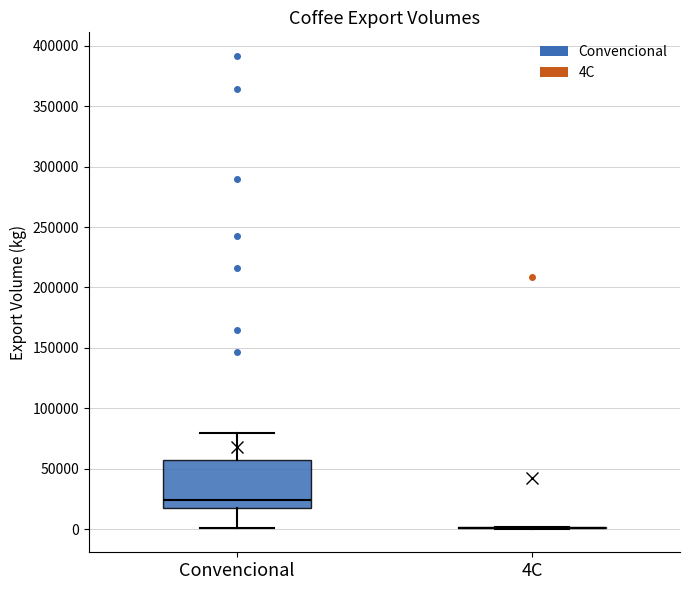

Which box is the tallest, from its lower edge to its upper edge?

Convencional